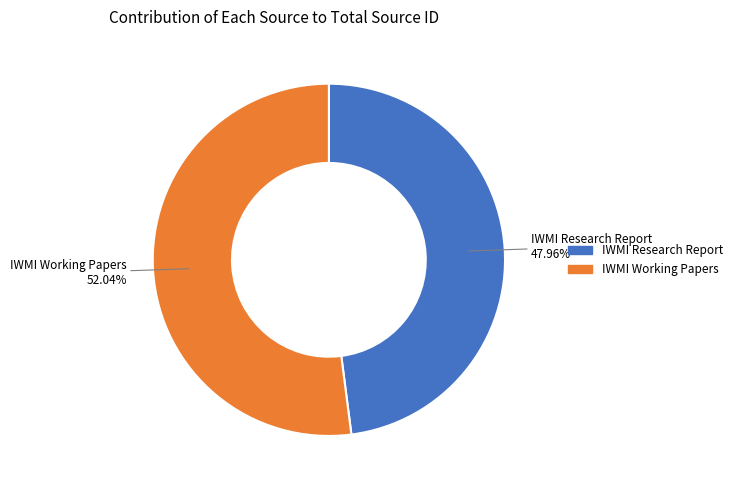

To the nearest percent, what percentage of the pie is IWMI Research Report?

48%